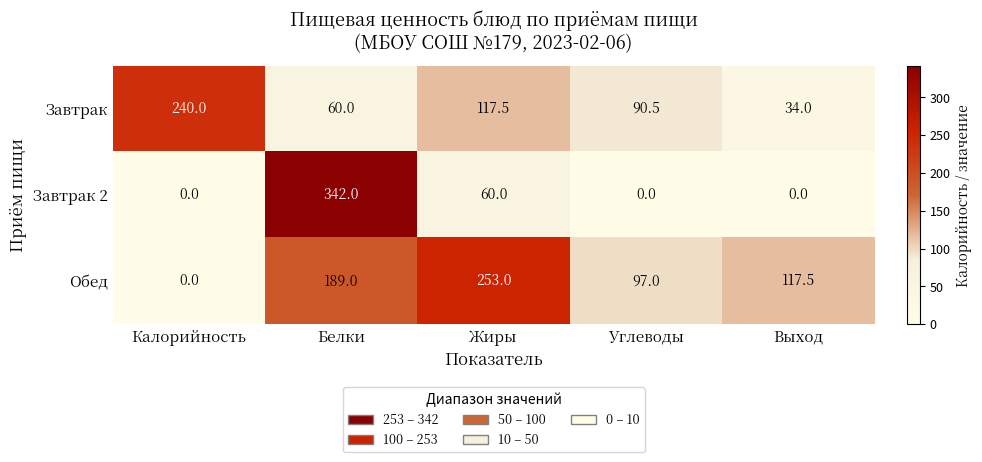

Count the Завтрак 2 values in the range 0 to 60.

4